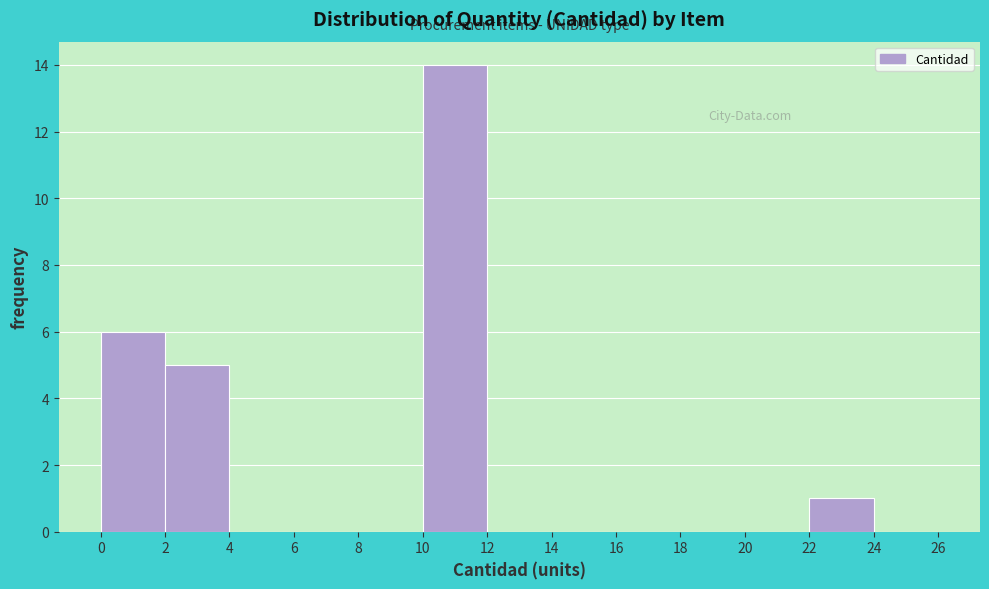

Reading left to right, transcribe this chart: for each bar, give the range it covers on the x-axis and its height. The values are not printed on the chart, so give them approximately, as read against the axis.

0 to 2: 6
2 to 4: 5
4 to 6: 0
6 to 8: 0
8 to 10: 0
10 to 12: 14
12 to 14: 0
14 to 16: 0
16 to 18: 0
18 to 20: 0
20 to 22: 0
22 to 24: 1
24 to 26: 0